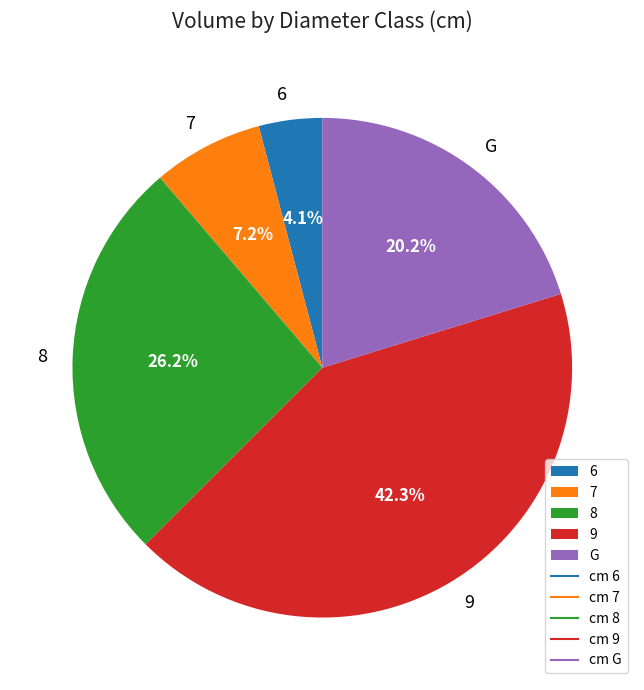

To the nearest percent, what is the combined percentage of G and 8?

46%